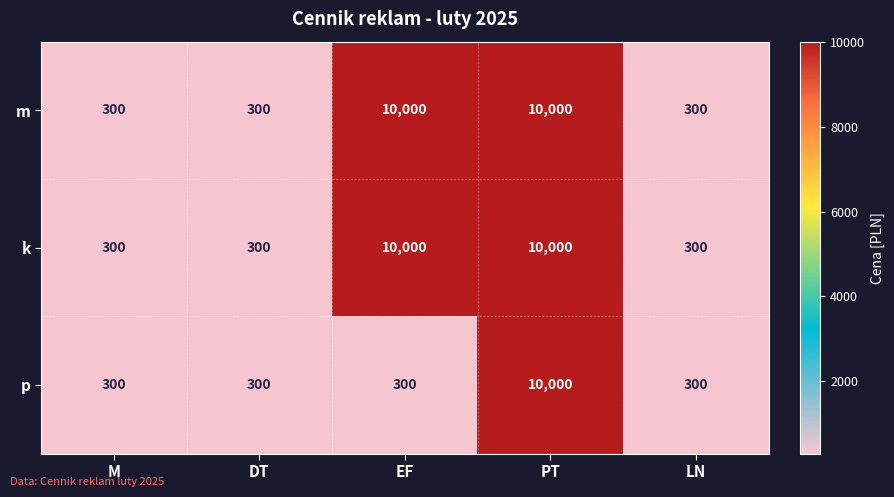

What is the difference between the maximum and minimum values in the k series?

9700